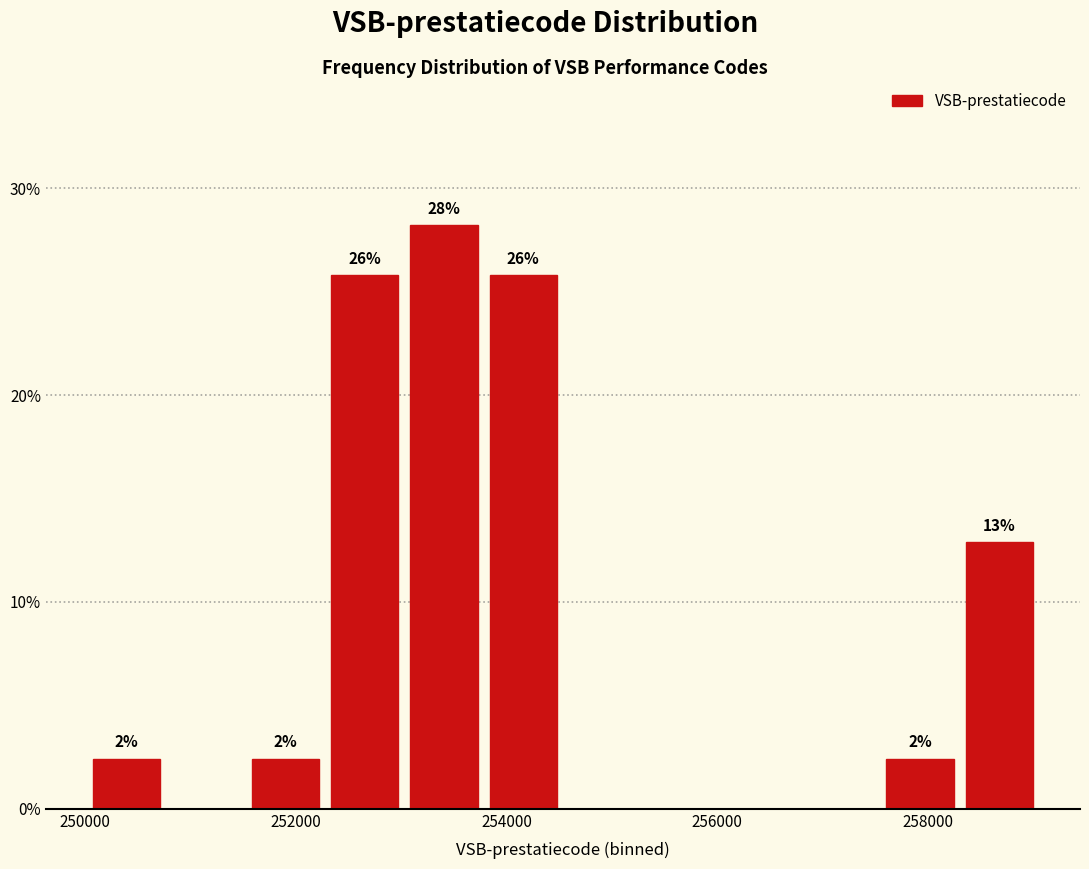

Around what value on the x-axis is the tallest bar? Give the approximate position of its centre, as read against the axis.

253400